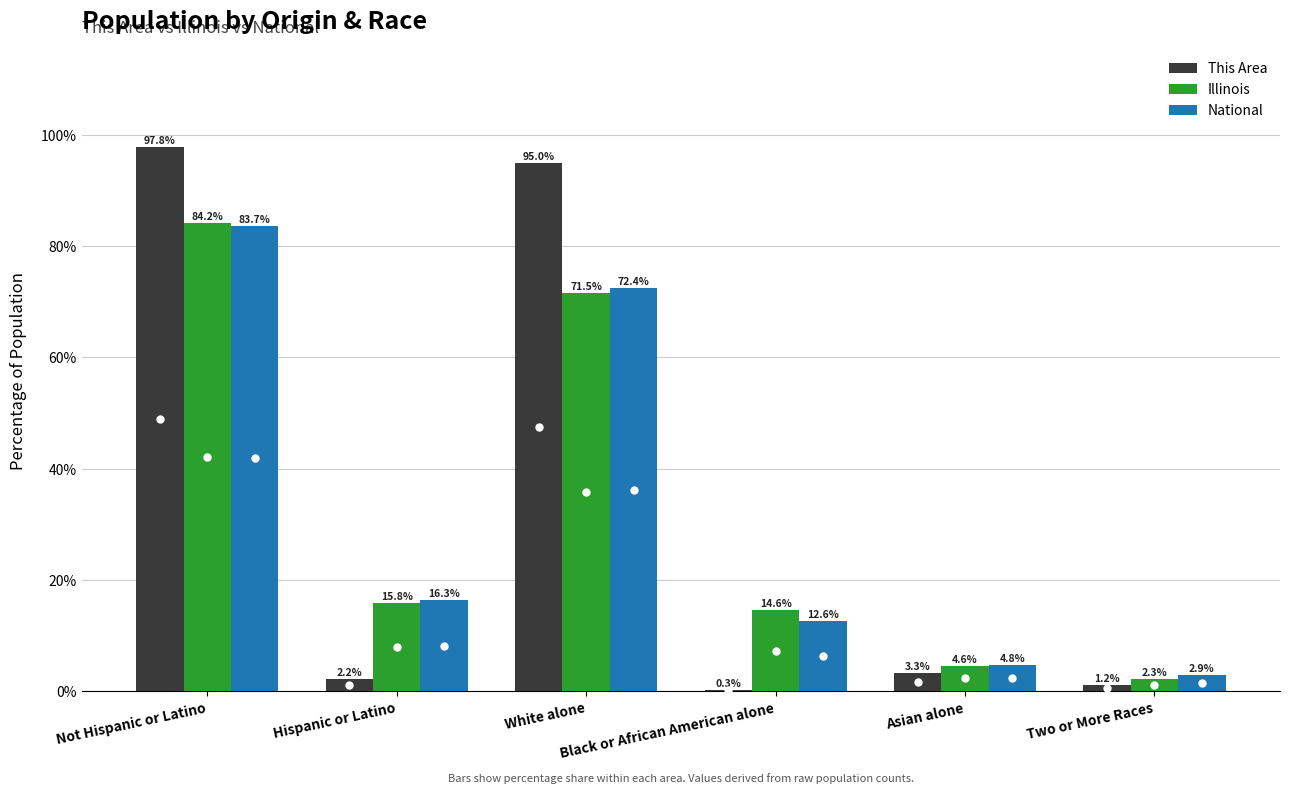

How many series are shown in this chart?

3